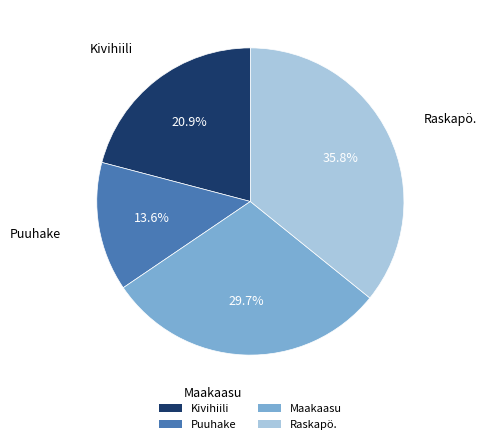

Is Kivihiili the majority of the pie?

No